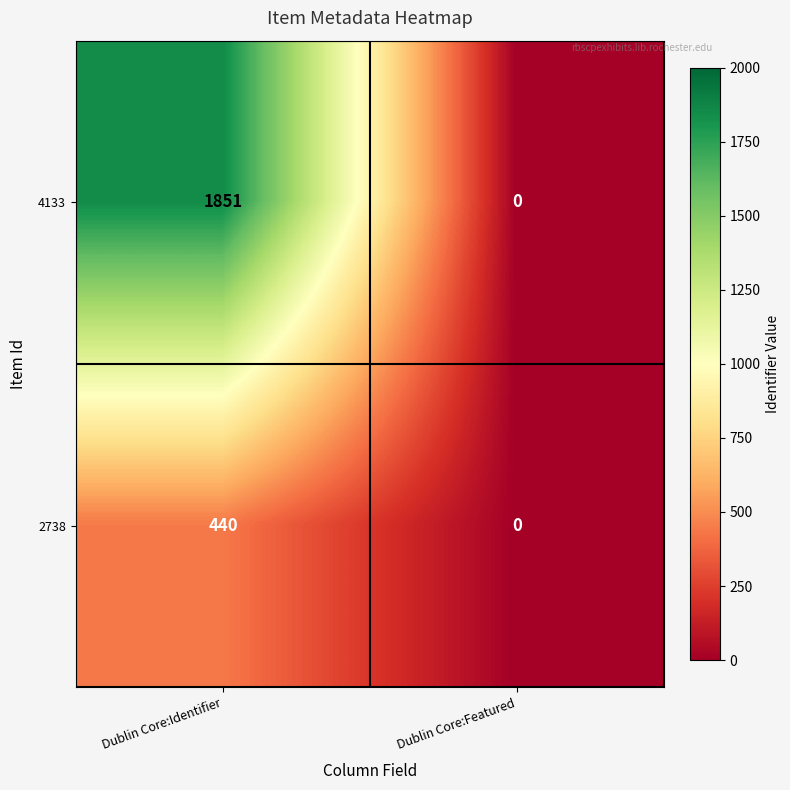

Reading left to right, transcribe all the data shown in this chart.

4133: 1851	0
2738: 440	0